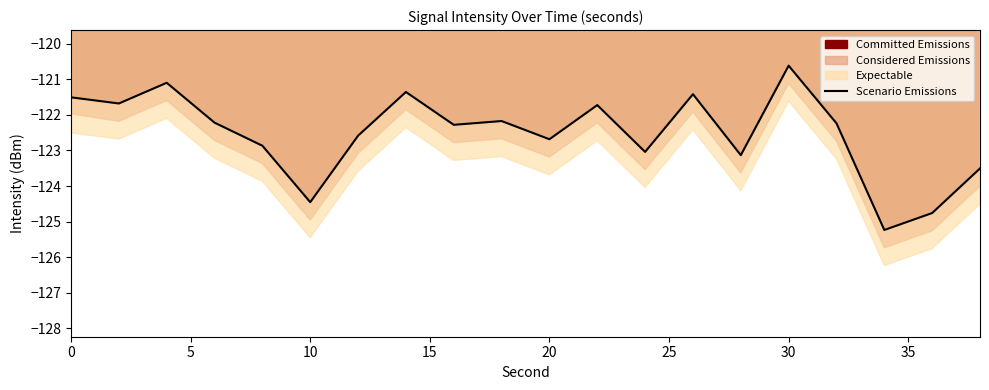

What is the maximum value for Scenario Emissions?

-120.6